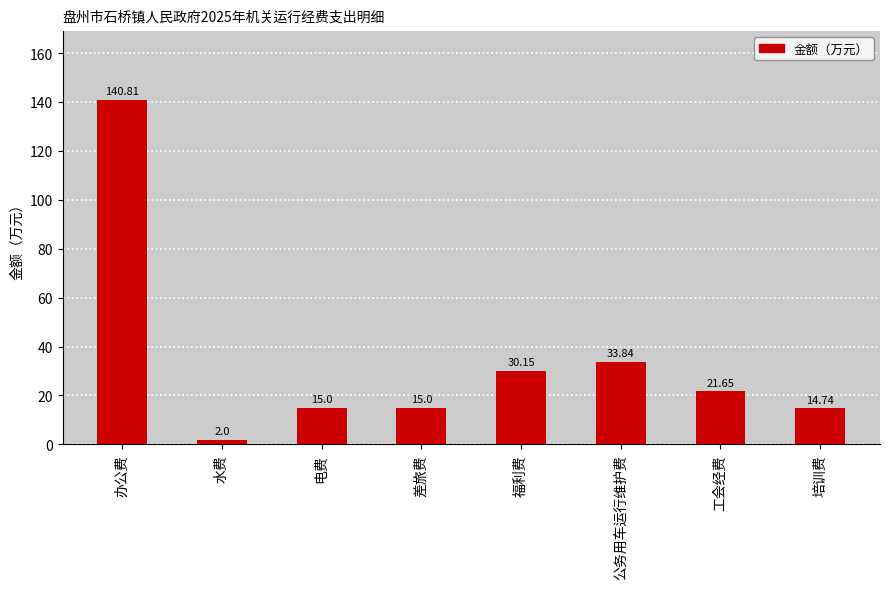

At which category does the chart reach its peak across all series?

办公费